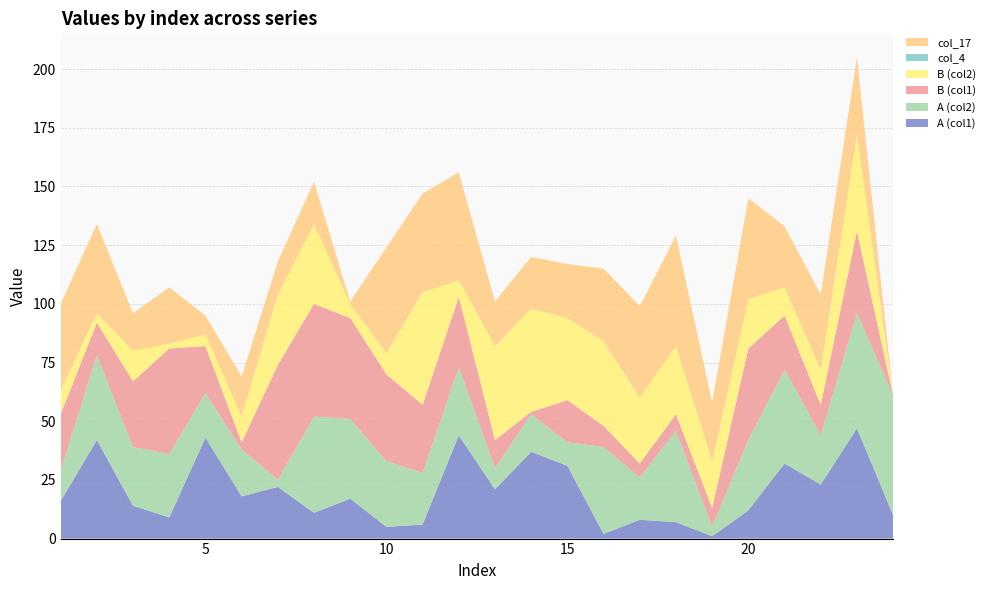

Reading left to right, list all the values displayed in this chart.

A (col1): 1=16	2=42	3=14	4=9	5=43	6=18	7=22	8=11	9=17	10=5	11=6	12=44	13=21	14=37	15=31	16=2	17=8	18=7	19=1	20=12	21=32	22=23	23=47	24=10
A (col2): 1=13	2=36	3=25	4=27	5=19	6=20	7=3	8=41	9=34	10=28	11=22	12=29	13=9	14=16	15=10	16=37	17=18	18=39	19=4	20=30	21=40	22=21	23=49	24=51
B (col1): 1=24	2=14	3=28	4=45	5=20	6=3	7=49	8=48	9=43	10=37	11=29	12=30	13=12	14=1	15=18	16=9	17=6	18=7	19=8	20=39	21=23	22=13	23=35	24=0
B (col2): 1=10	2=4	3=13	4=2	5=5	6=11	7=30	8=34	9=6	10=9	11=48	12=7	13=40	14=44	15=35	16=36	17=28	18=29	19=20	20=21	21=12	22=15	23=41	24=0
col_4: 1=0	2=0	3=0	4=0	5=0	6=0	7=0	8=0	9=0	10=0	11=0	12=0	13=0	14=0	15=0	16=0	17=0	18=0	19=0	20=0	21=0	22=0	23=0	24=0
col_17: 1=37	2=38	3=16	4=24	5=8	6=17	7=14	8=18	9=1	10=45	11=42	12=46	13=19	14=22	15=23	16=31	17=39	18=47	19=25	20=43	21=26	22=32	23=33	24=0